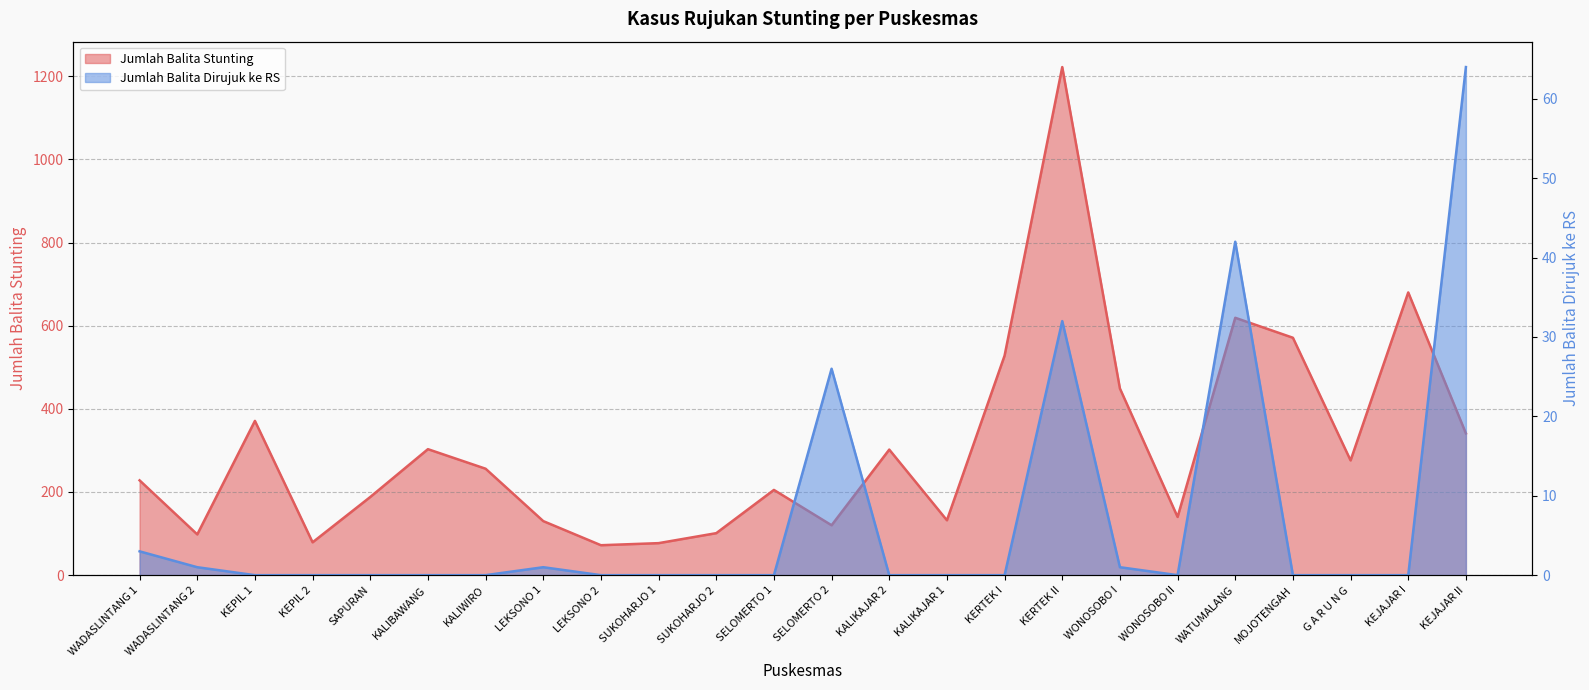

What is the value of the Jumlah Balita Stunting point at the 1st from the left?

228